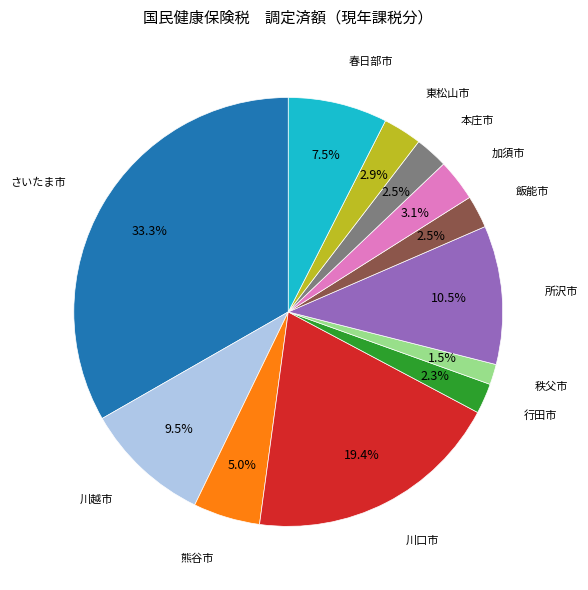

Is there any slice that represents more than half of the pie?

No